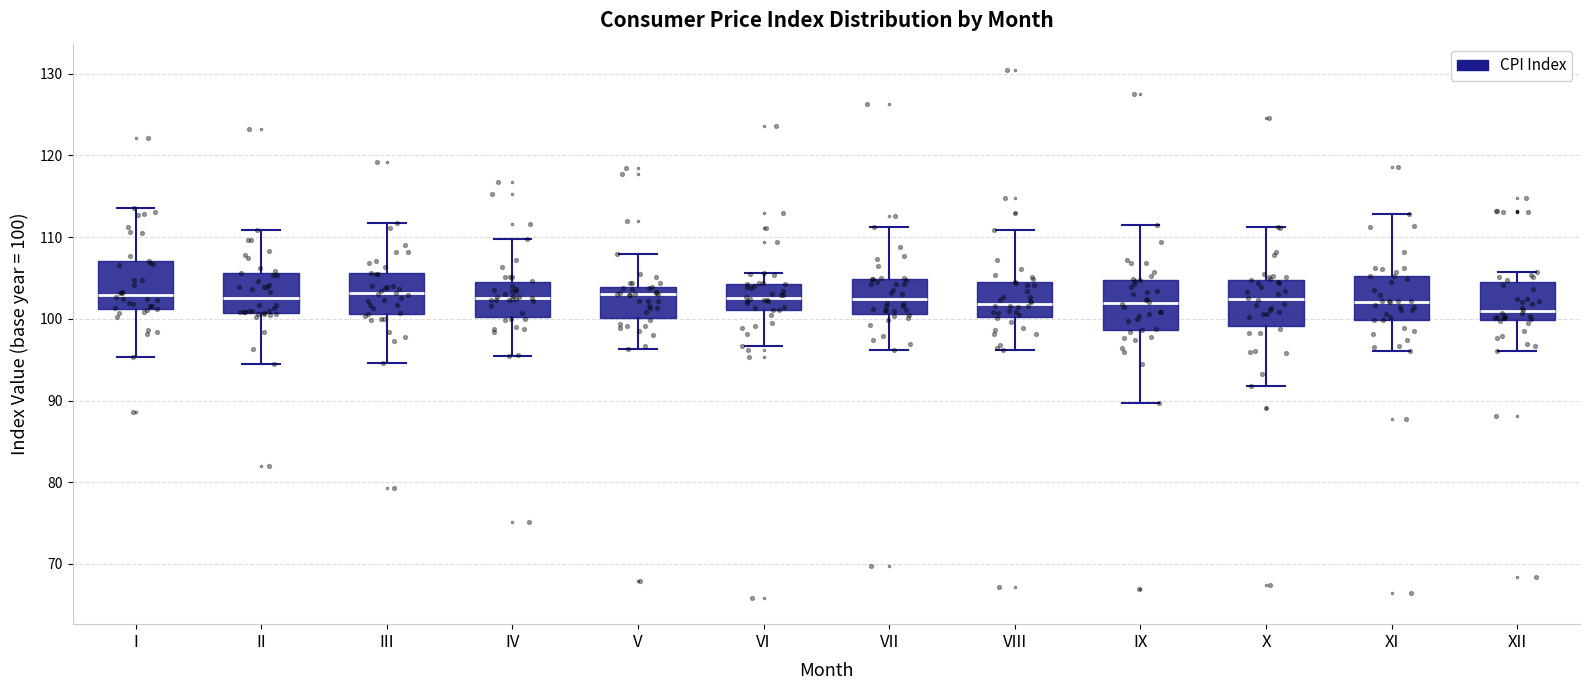

Reading left to right, read every box against the y-axis: the position of its median line, the range the box covers, and the ends of its whiskers. The values are not printed on the chart, so give them approximately, as read against the axis.

I: median 103, box 101 to 107, whiskers 95 to 114
II: median 103, box 101 to 106, whiskers 95 to 111
III: median 103, box 101 to 106, whiskers 95 to 112
IV: median 103, box 100 to 104, whiskers 95 to 110
V: median 103, box 100 to 104, whiskers 96 to 108
VI: median 103, box 101 to 104, whiskers 97 to 106
VII: median 102, box 101 to 105, whiskers 96 to 111
VIII: median 102, box 100 to 105, whiskers 96 to 111
IX: median 102, box 99 to 105, whiskers 90 to 112
X: median 102, box 99 to 105, whiskers 92 to 111
XI: median 102, box 100 to 105, whiskers 96 to 113
XII: median 101, box 100 to 105, whiskers 96 to 106